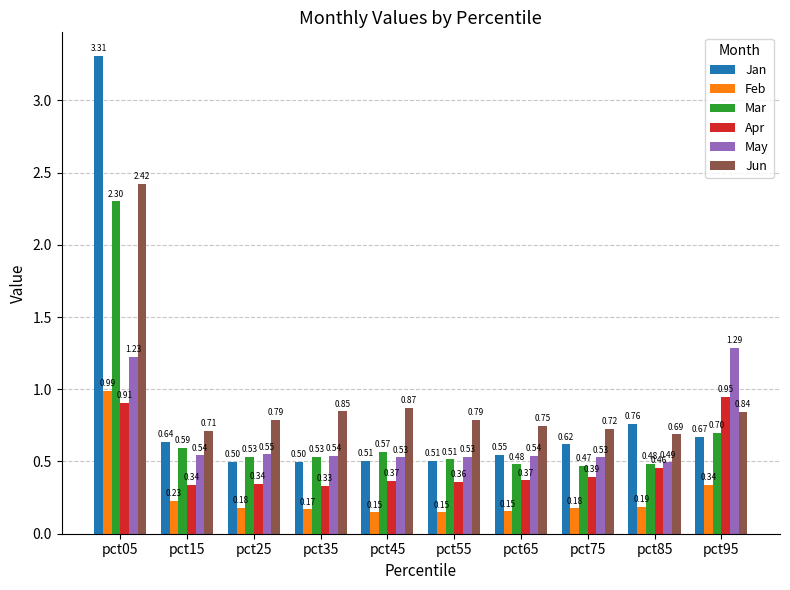

Between pct45 and pct95, which series saw the biggest shift?

May